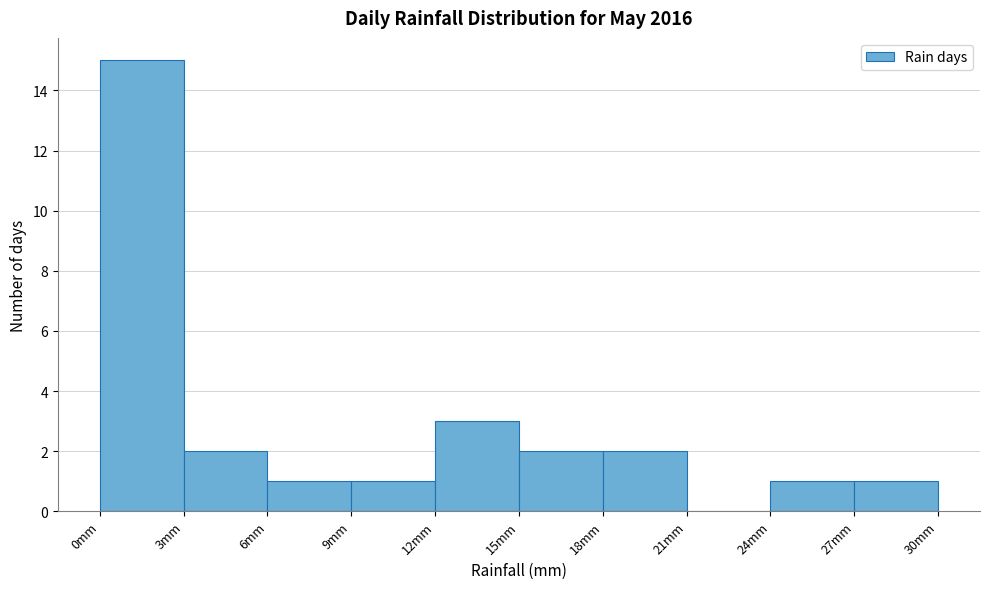

Which range on the x-axis has the tallest bar?

0 to 3